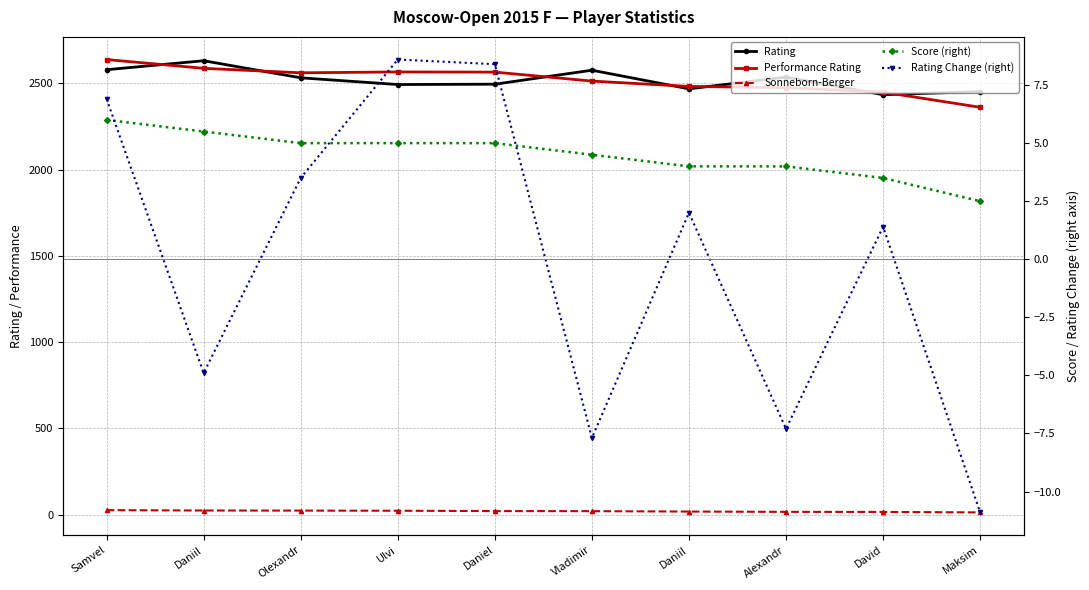

What is the greatest value displayed?

2639.0